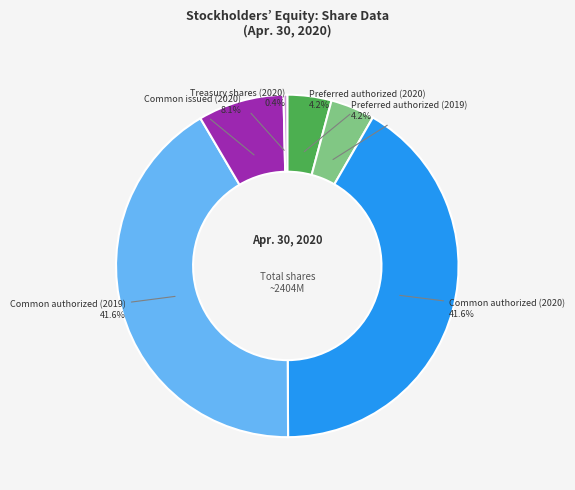

Is there a majority slice in this chart?

No